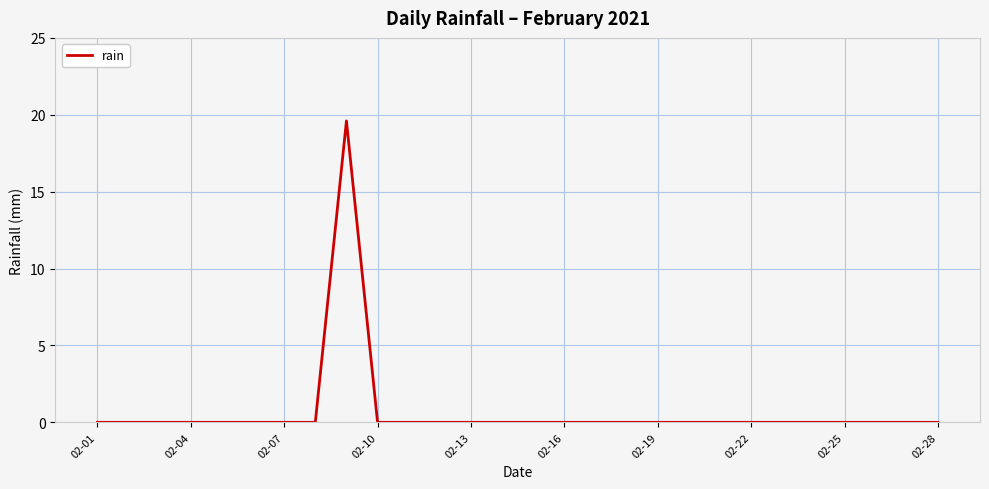

Reading left to right, what are all the values shown in this chart?

0.0	0.0	0.0	0.0	0.0	0.0	0.0	0.0	19.6	0.0	0.0	0.0	0.0	0.0	0.0	0.0	0.0	0.0	0.0	0.0	0.0	0.0	0.0	0.0	0.0	0.0	0.0	0.0